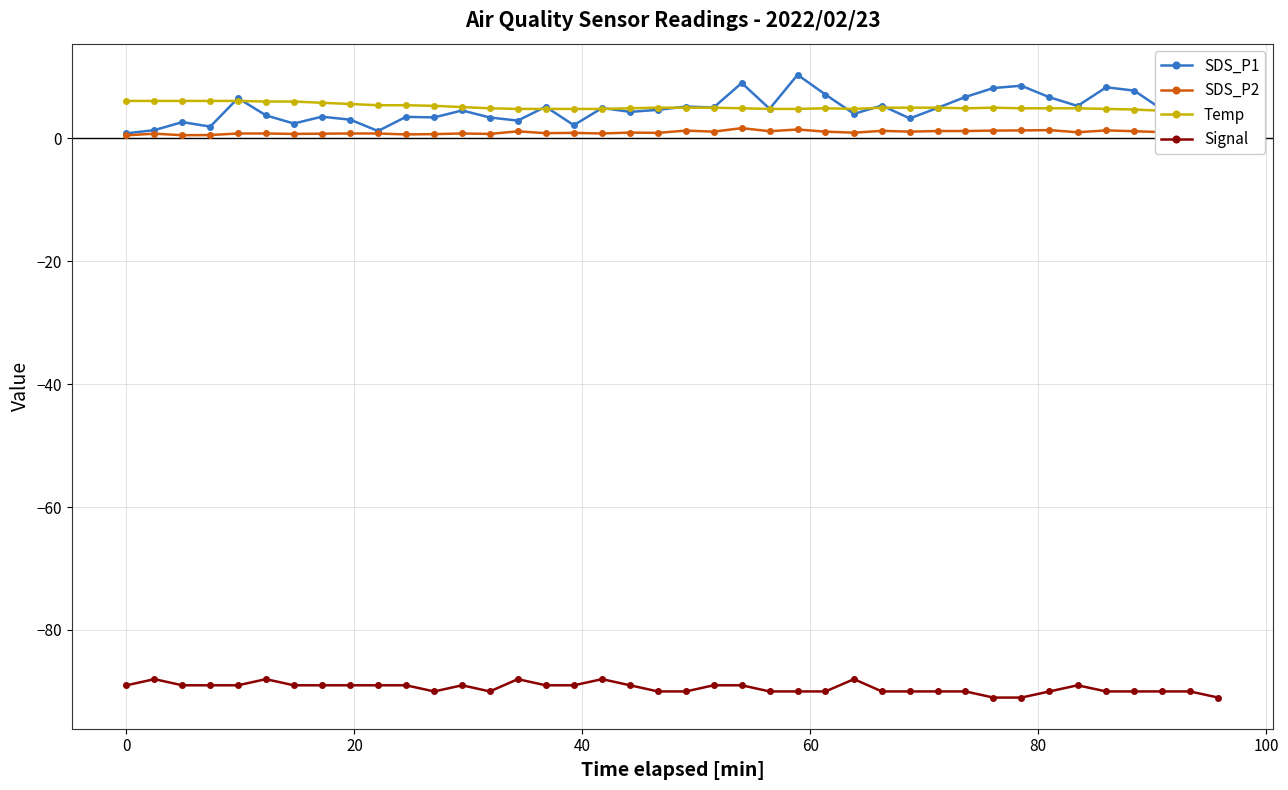

True or false: SDS_P1 and Signal cross at least once.

False